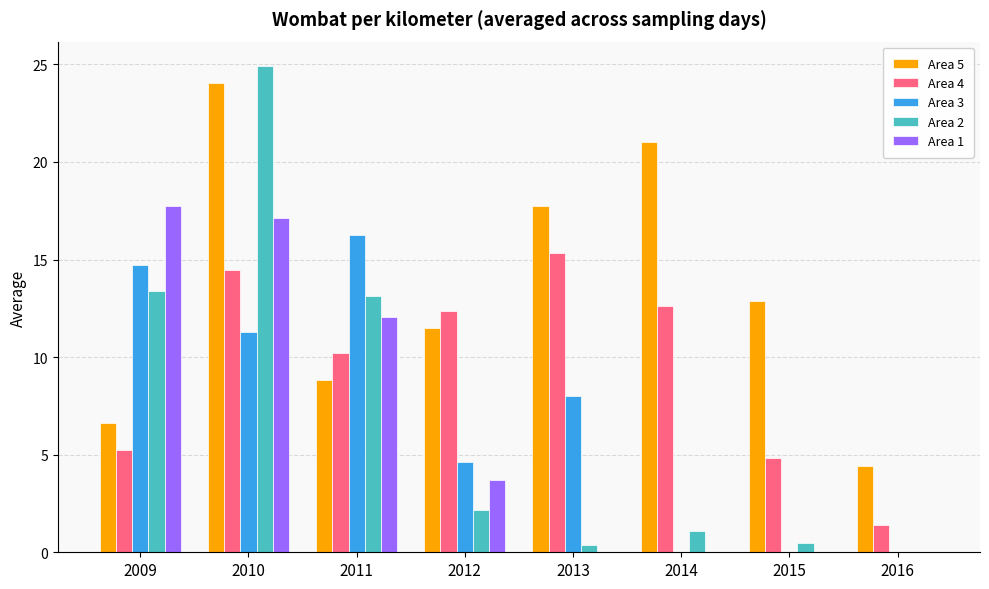

Is it true that Area 5 equals 5.2 at 2014?

False